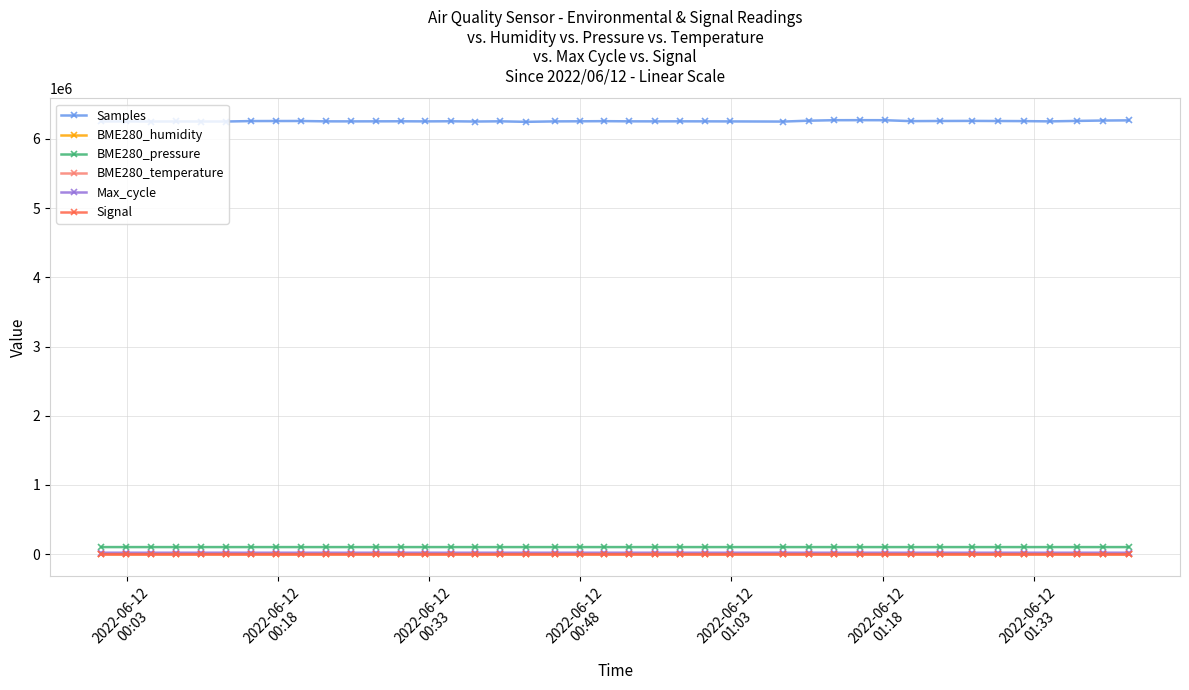

Which series has the largest total across all categories?

Samples